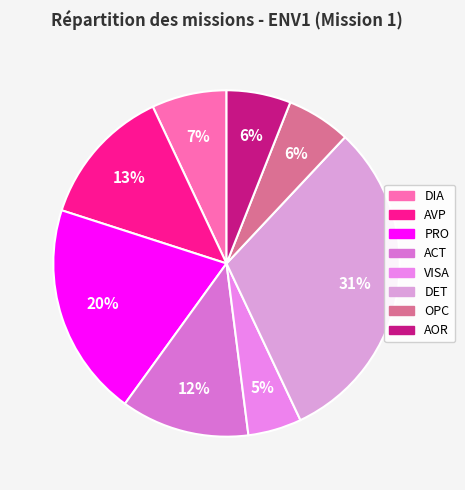

Does OPC account for over 50% of the chart?

No